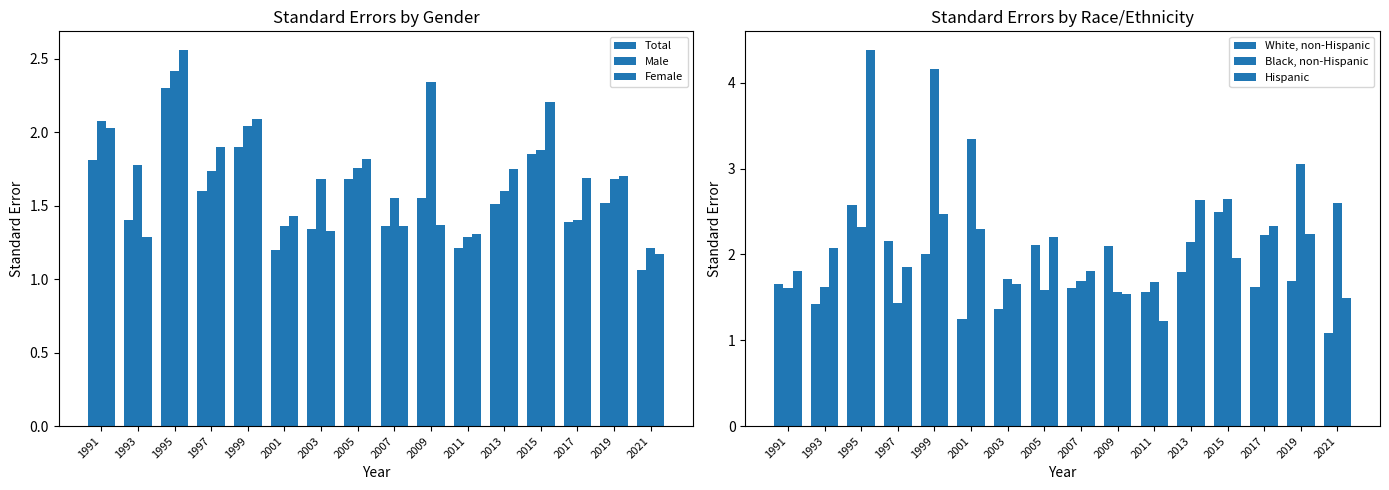

True or false: Male has a value of 1.4 at 2001.

True